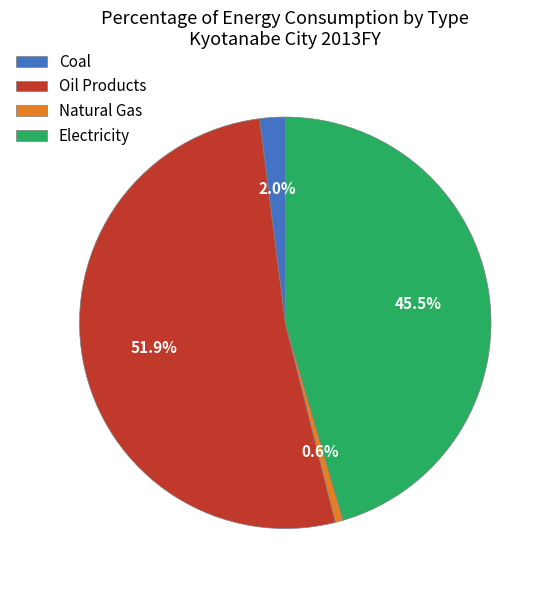

To the nearest percent, what is the difference between the Electricity and Natural Gas slice percentages?

45%